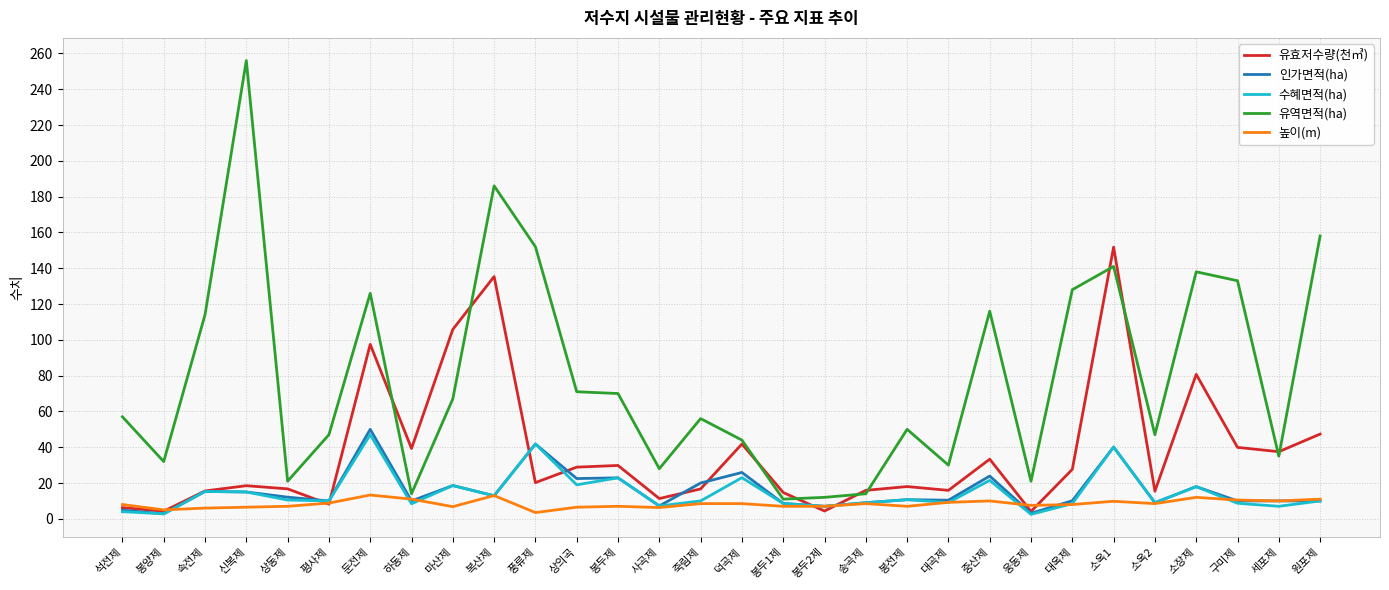

Is it true that 유효저수량(천㎥) equals 31.8 at 풍류제?

False